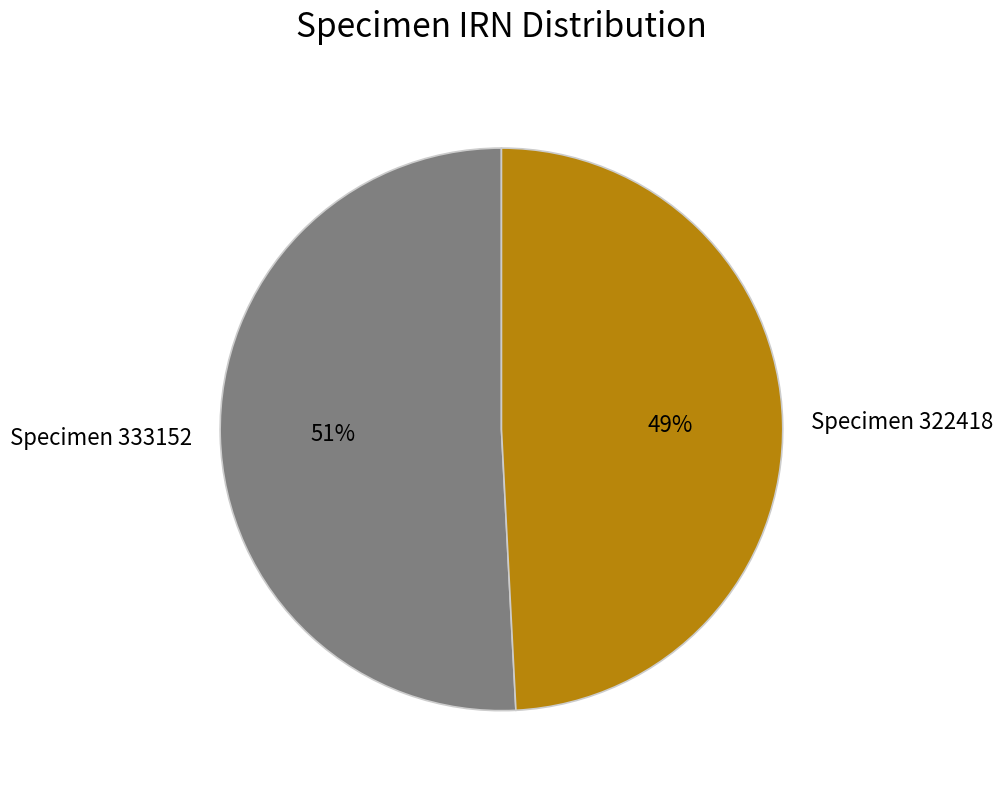

To the nearest percent, what portion does Specimen 333152 represent?

51%